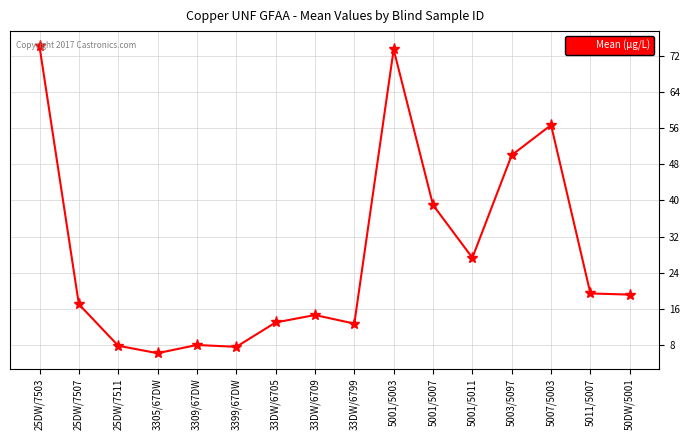

What is the minimum value shown in the chart?

6.3